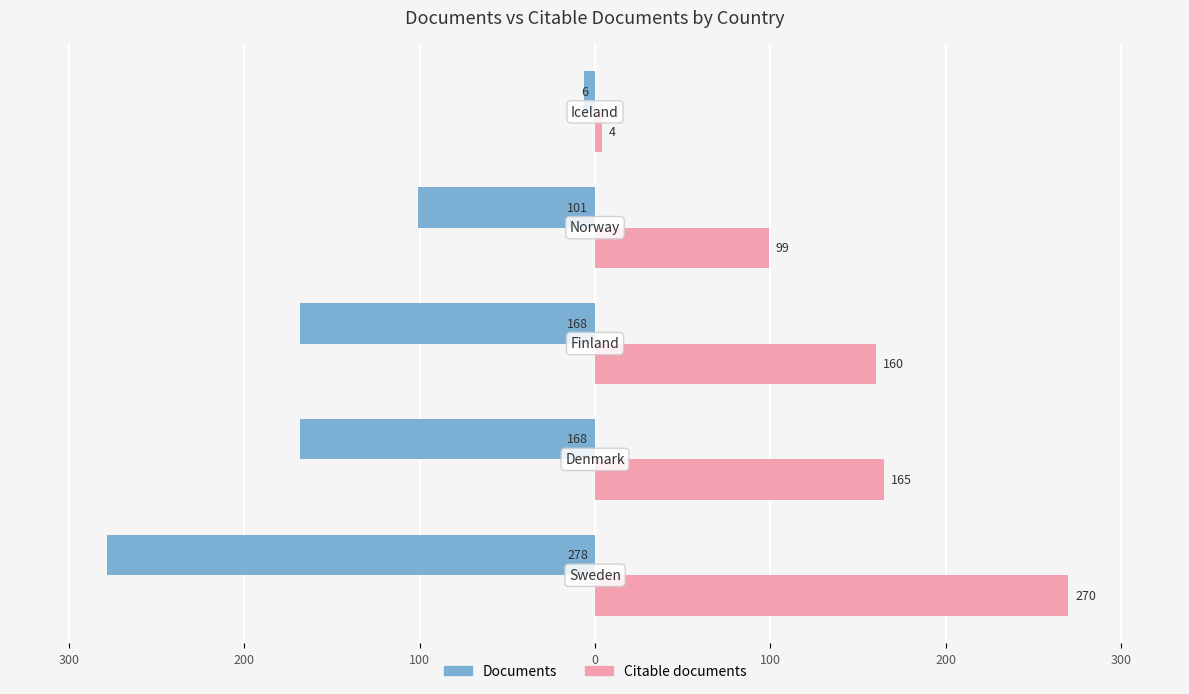

What are all the series names shown in the legend?

Documents, Citable documents